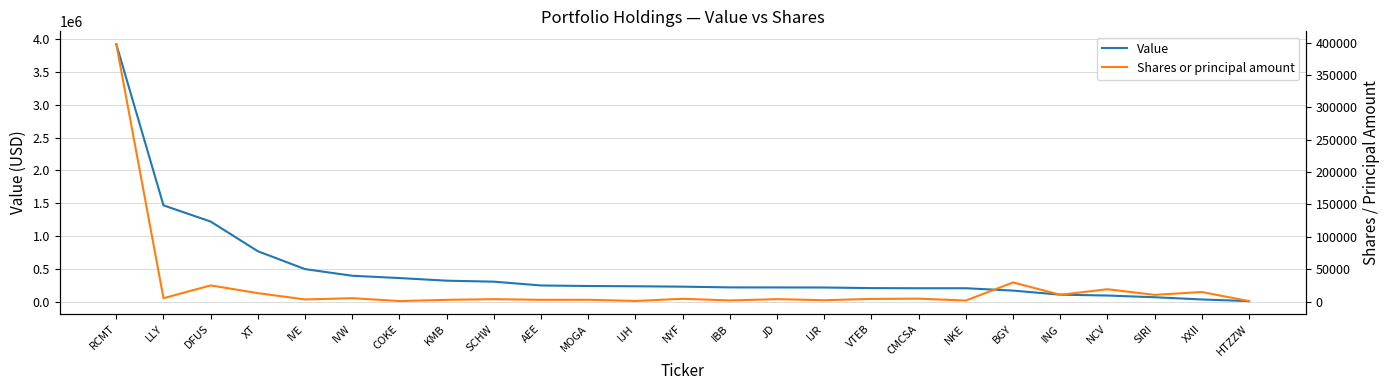

What is the label of the 7th point from the right?

NKE